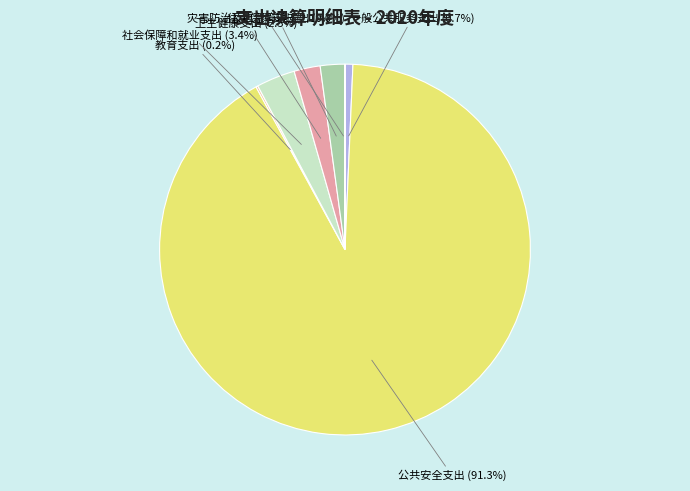

Is there a majority slice in this chart?

Yes